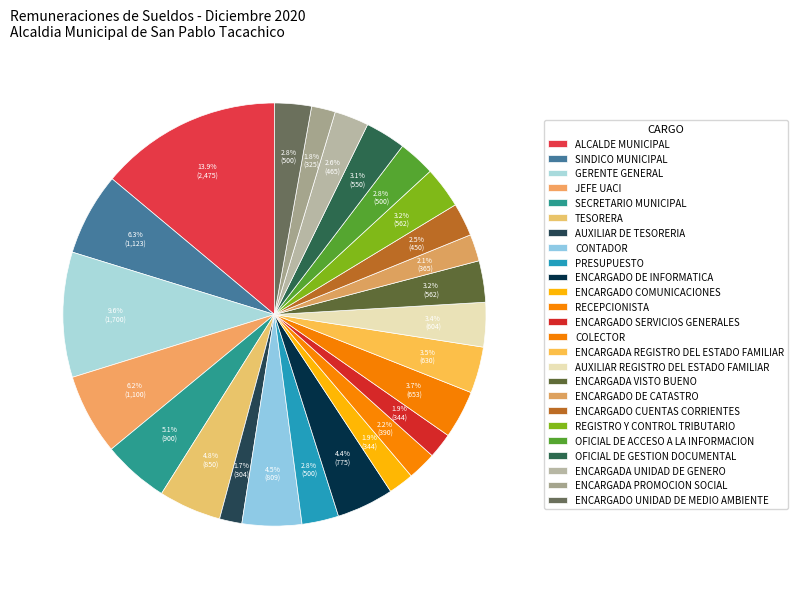

How many slices are in this pie chart?

25